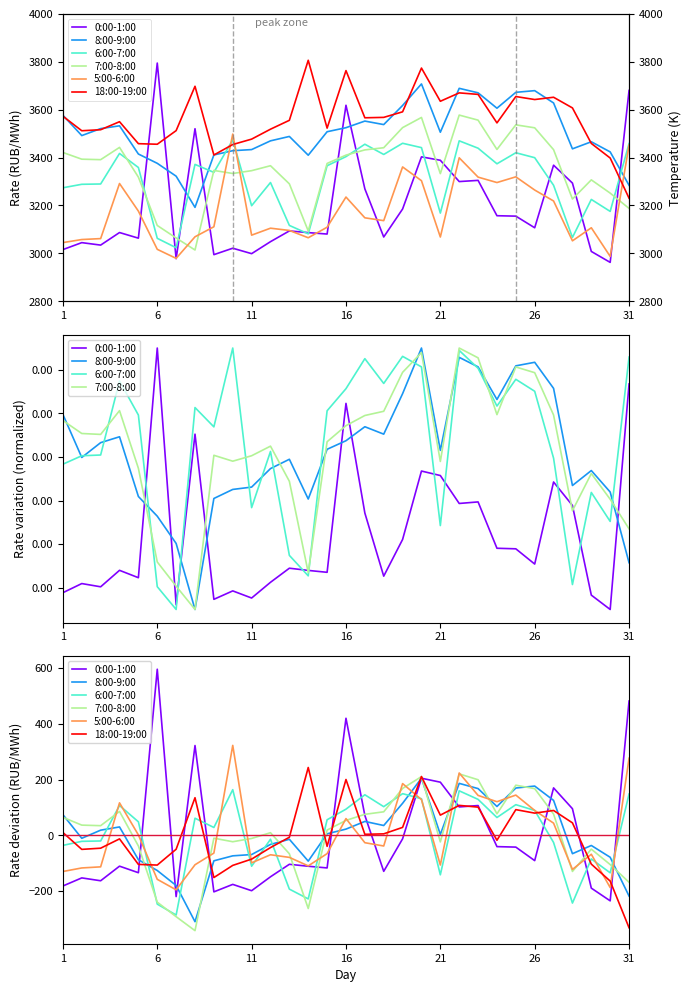

What is the minimum value shown in the chart?

-342.3